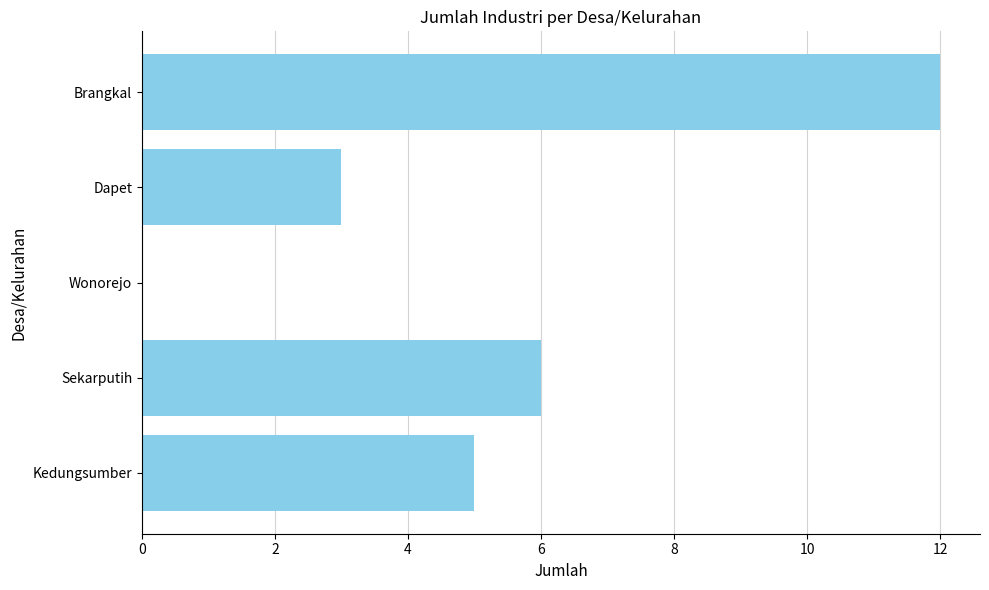

The value at Brangkal is 12. True or false?

True